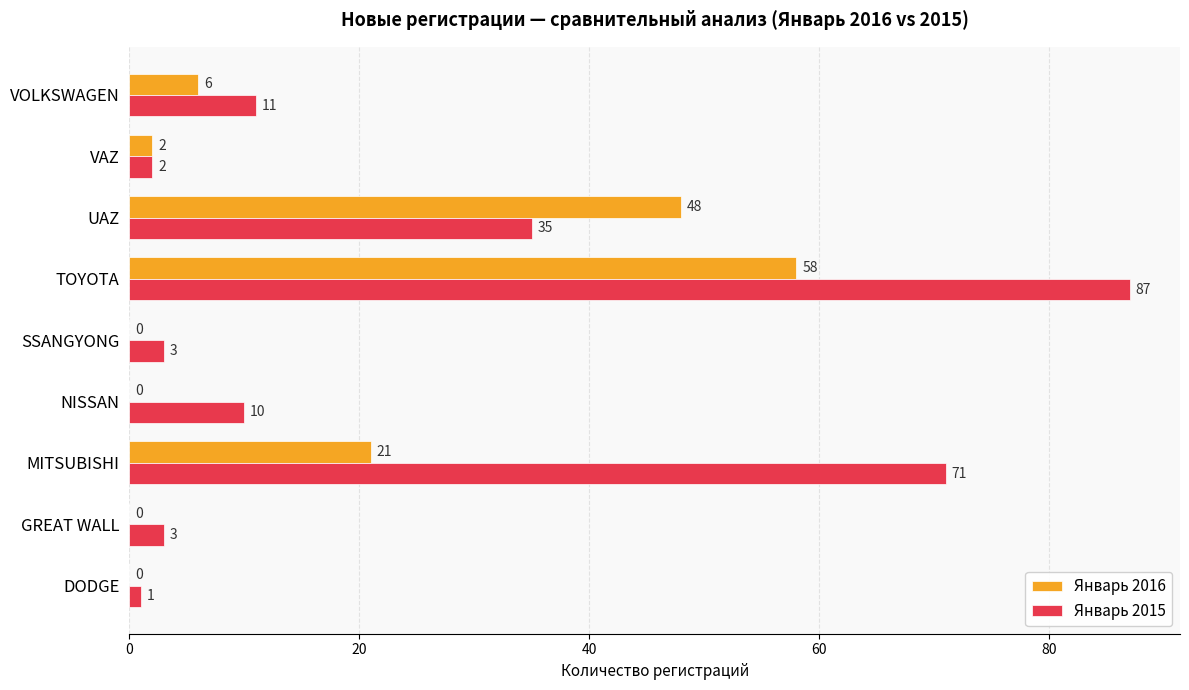

The value of Январь 2016 at UAZ is 20. True or false?

False